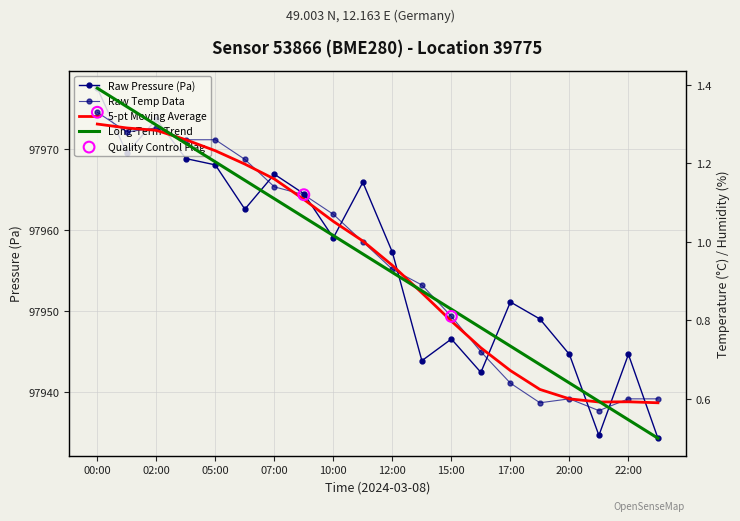

At which category is the sum across all series the highest?

00:00